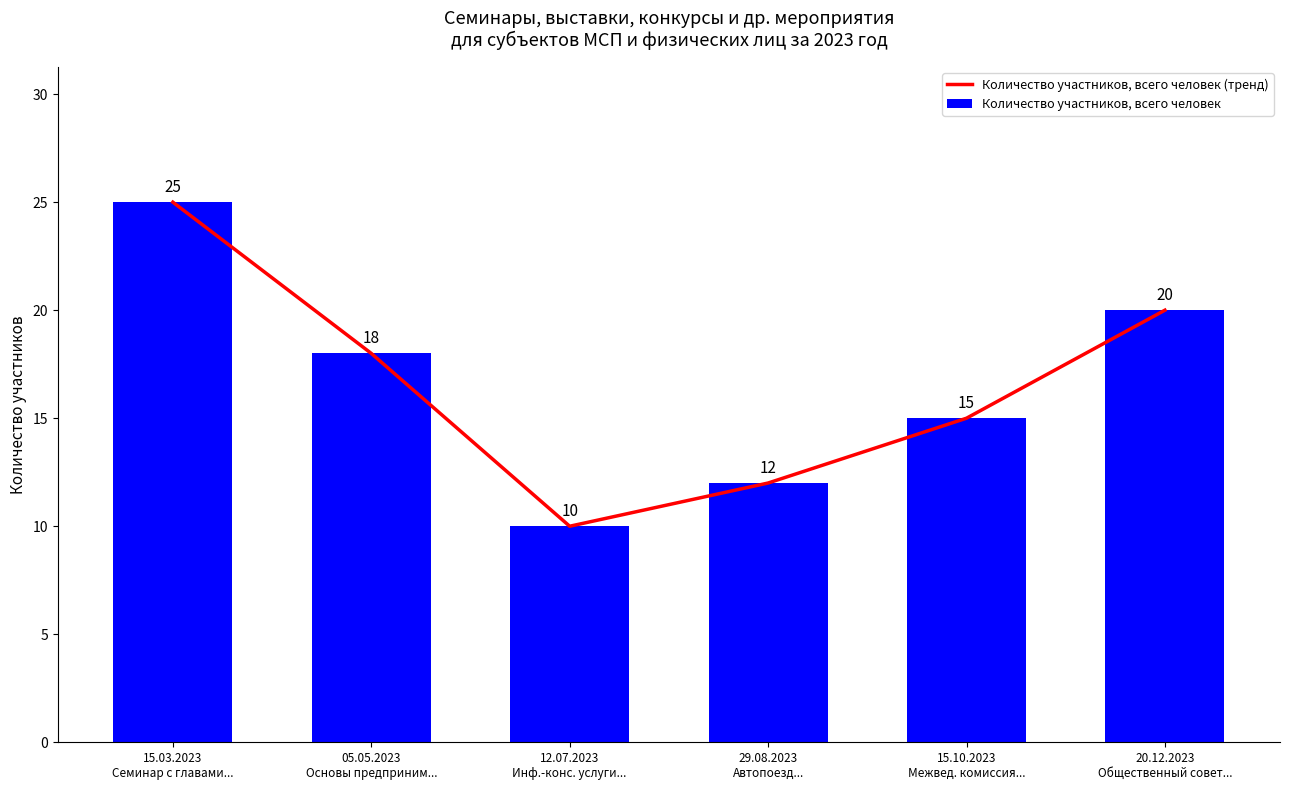

What is the total value across all series at 15.03.2023
Семинар с главами...?

50